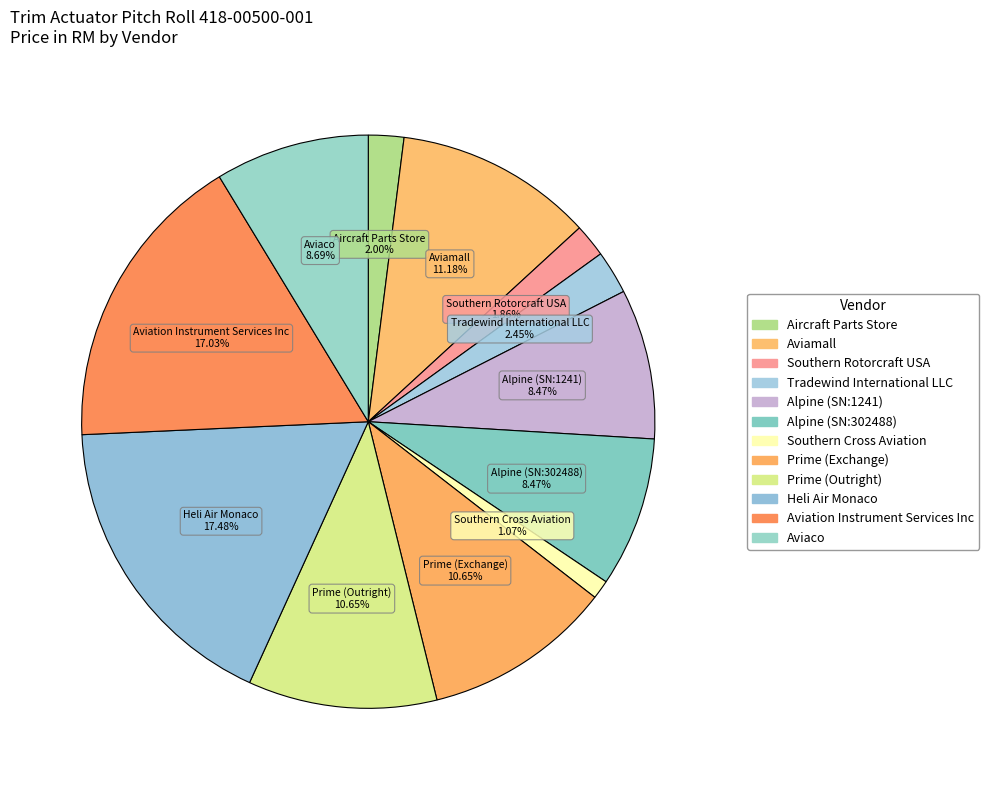

How many slices are in this pie chart?

12